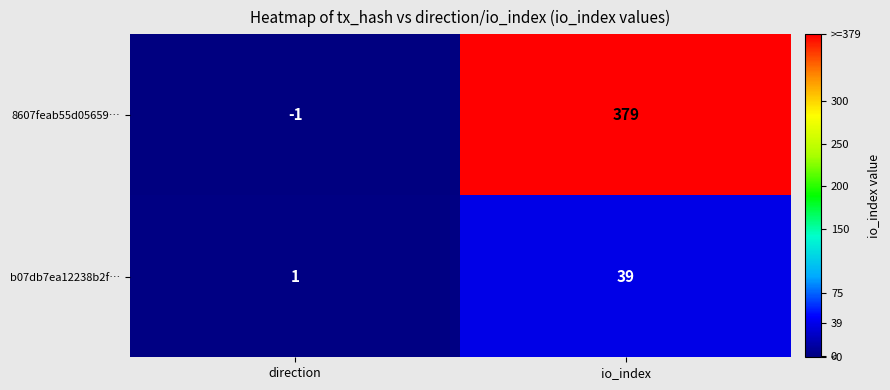

At which category is the sum across all series the highest?

io_index